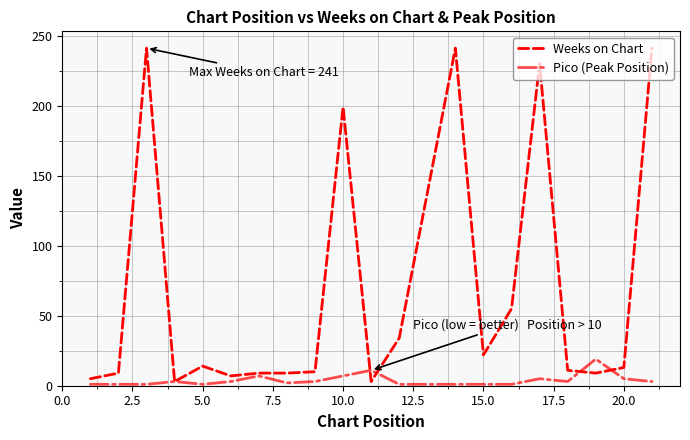

List the series in order of their overall mean, highest first.

Weeks on Chart, Pico (Peak Position)